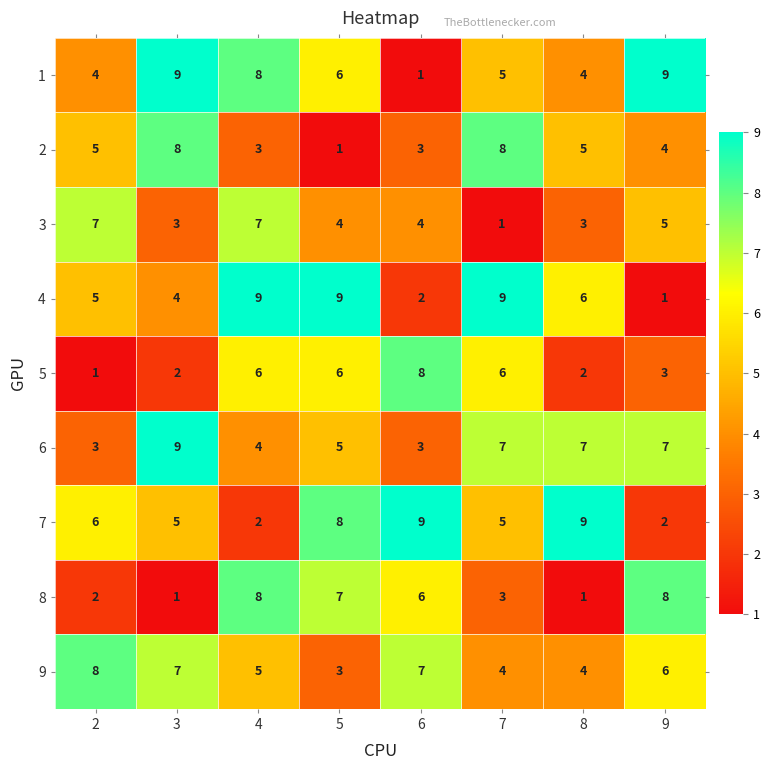

How many 8 values are between 2 and 8?

6